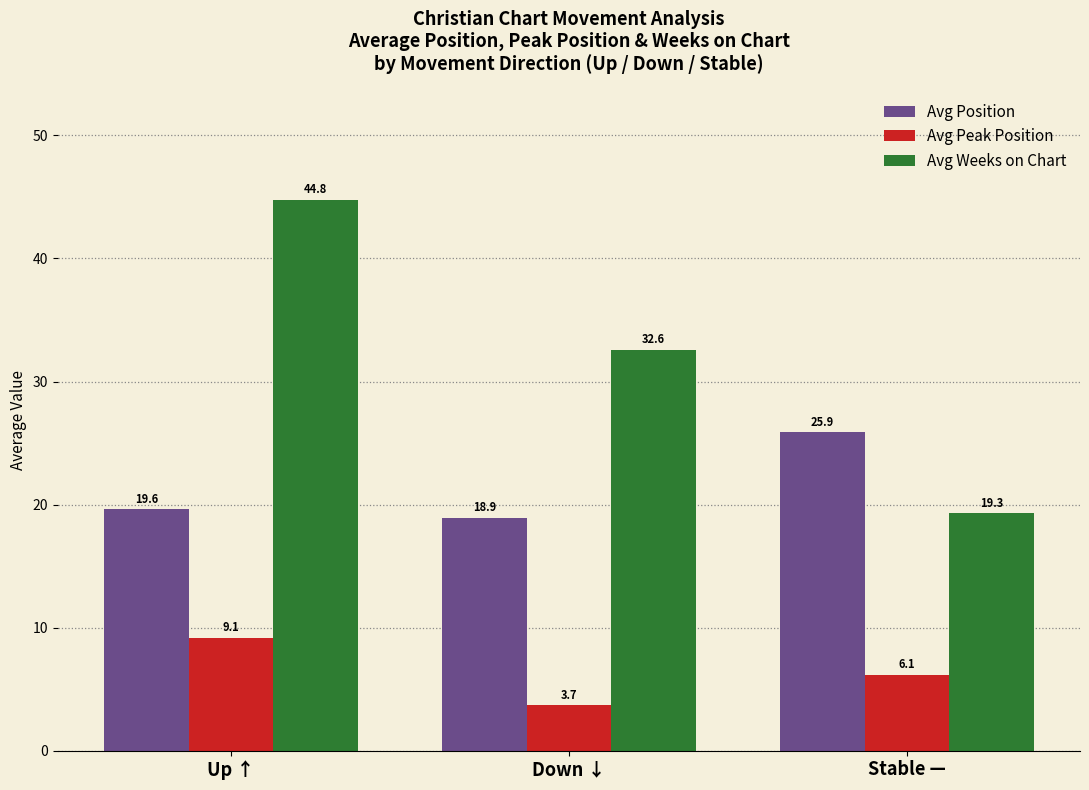

Where is Avg Weeks on Chart nearest to the value 32?

Down ↓